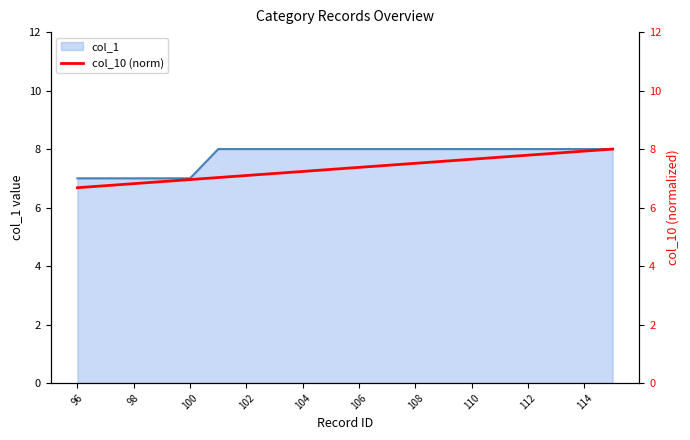

Which has a higher value, 100 or 98?

100